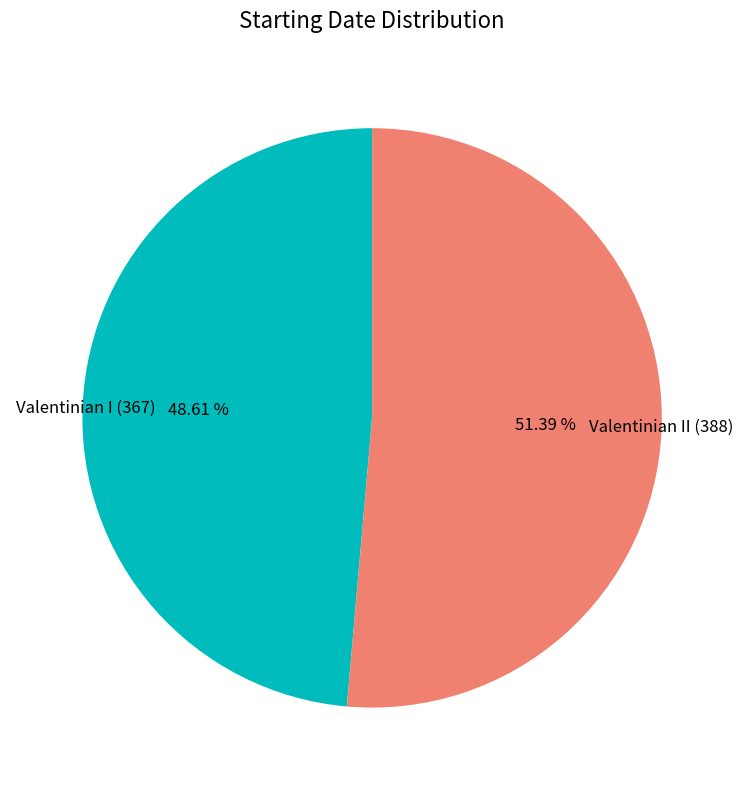

What portion of the pie excludes Valentinian I (367)?

51.4%